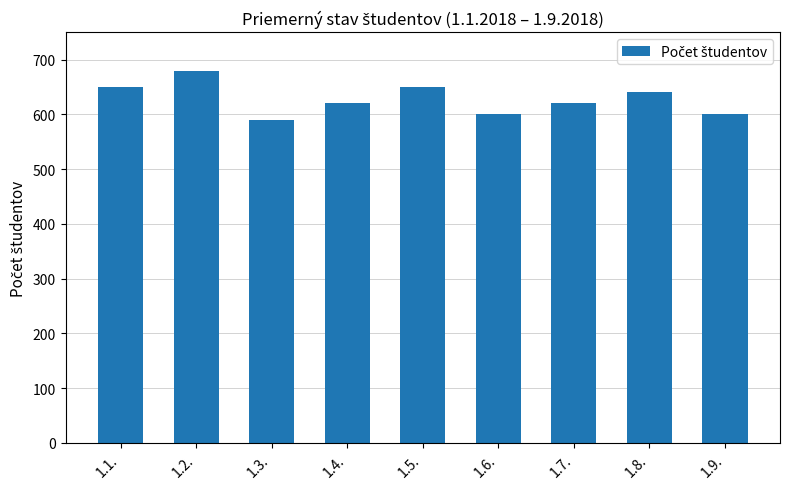

Reading left to right, list all the values displayed in this chart.

650	680	590	620	650	600	620	640	600